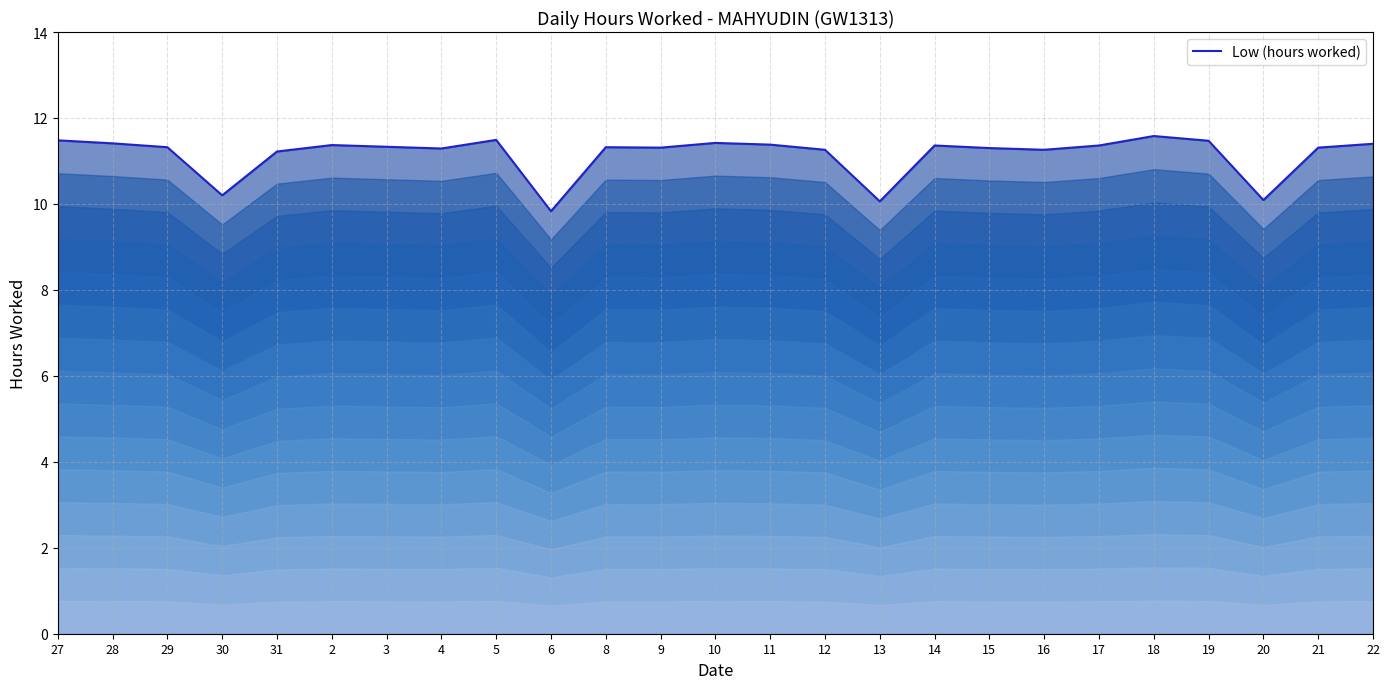

Rank the categories by value from lowest to highest.

6, 13, 20, 30, 31, 12, 16, 4, 15, 9, 21, 29, 8, 3, 14, 17, 2, 11, 22, 28, 10, 19, 27, 5, 18